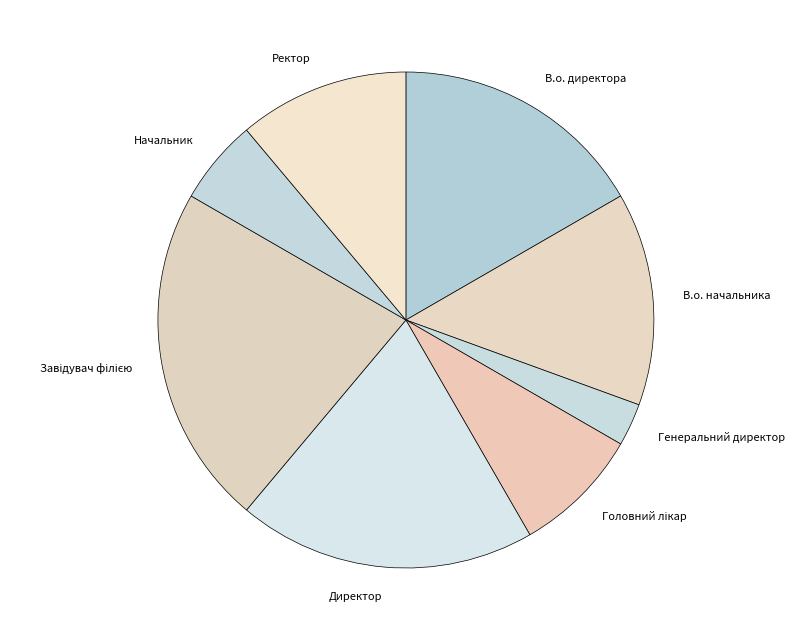

Is there a majority slice in this chart?

No